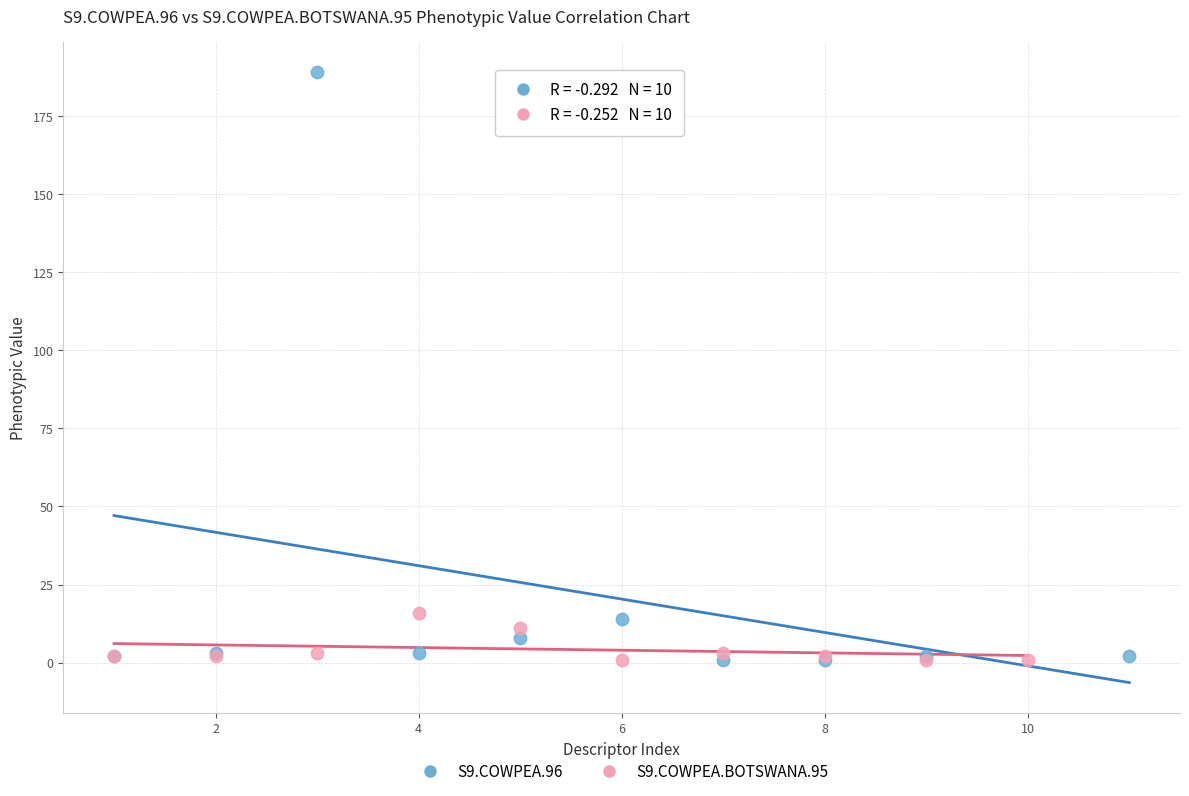

Which series reaches the maximum Y coordinate?

S9.COWPEA.96